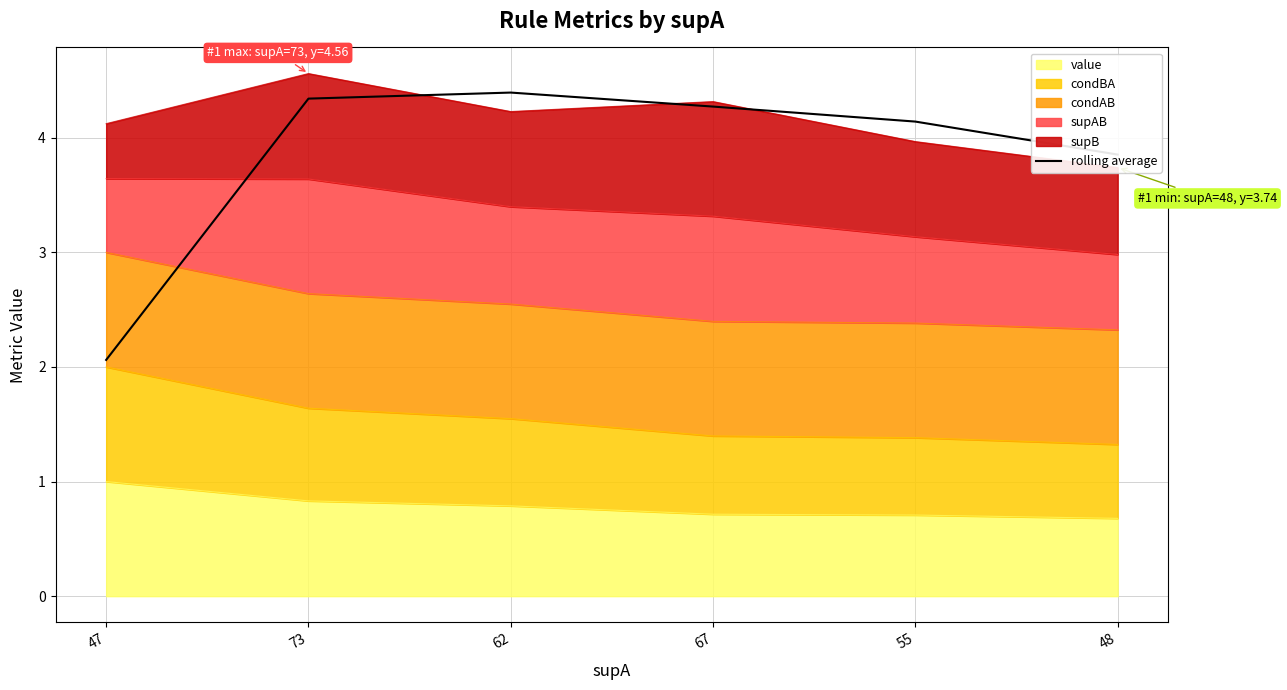

The value at 47 is 1.2. True or false?

False